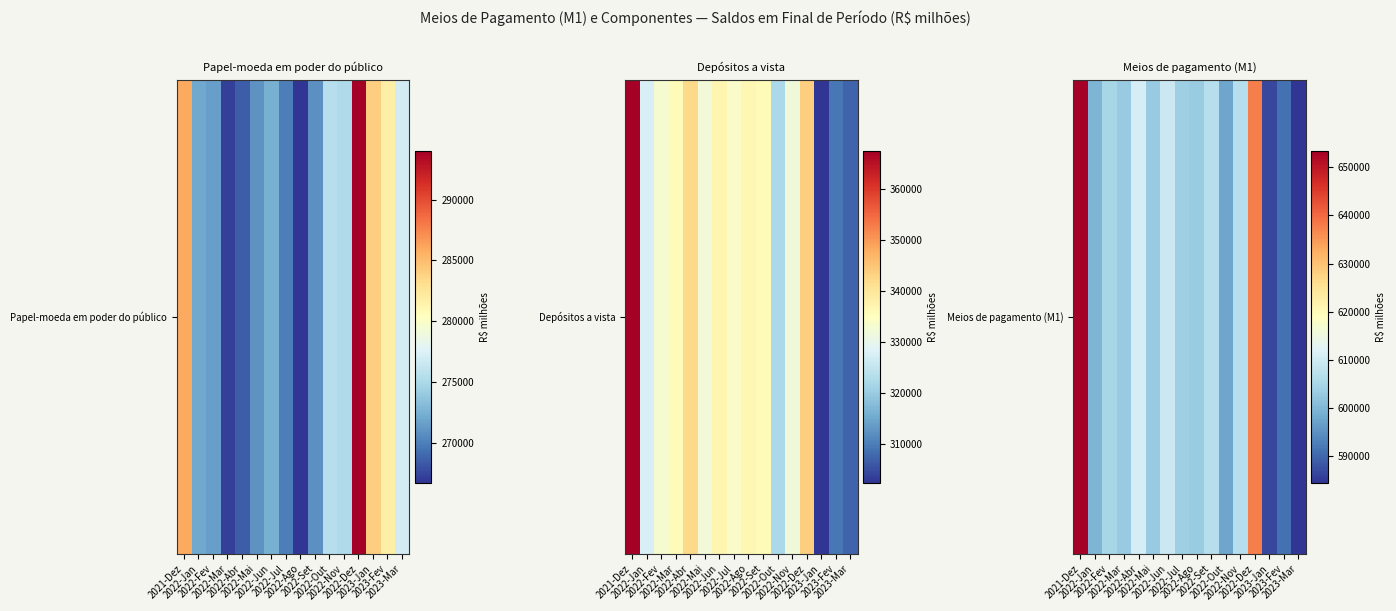

What is the ratio of the value at 2022-Jul to the value at 2023-Mar?

1.0